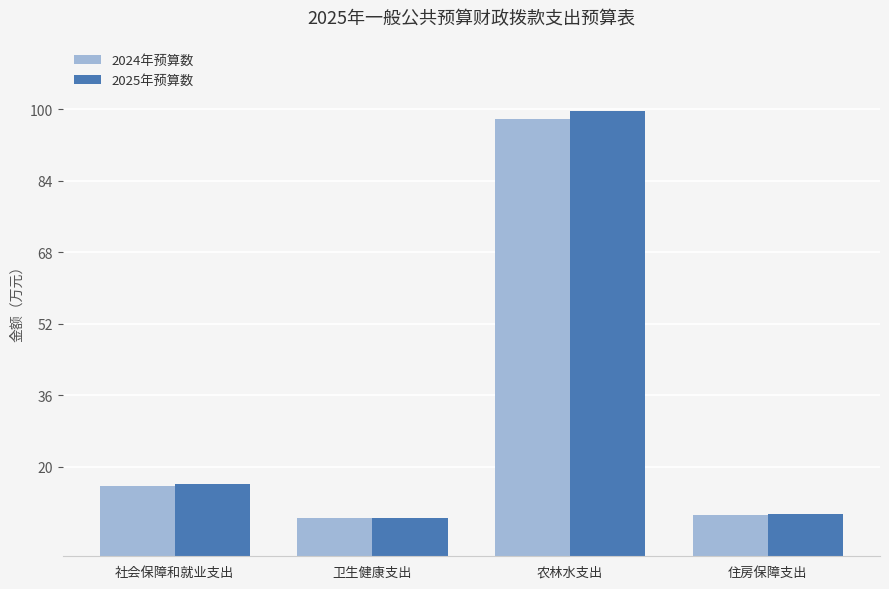

At how many categories does at least one series exceed 88?

1